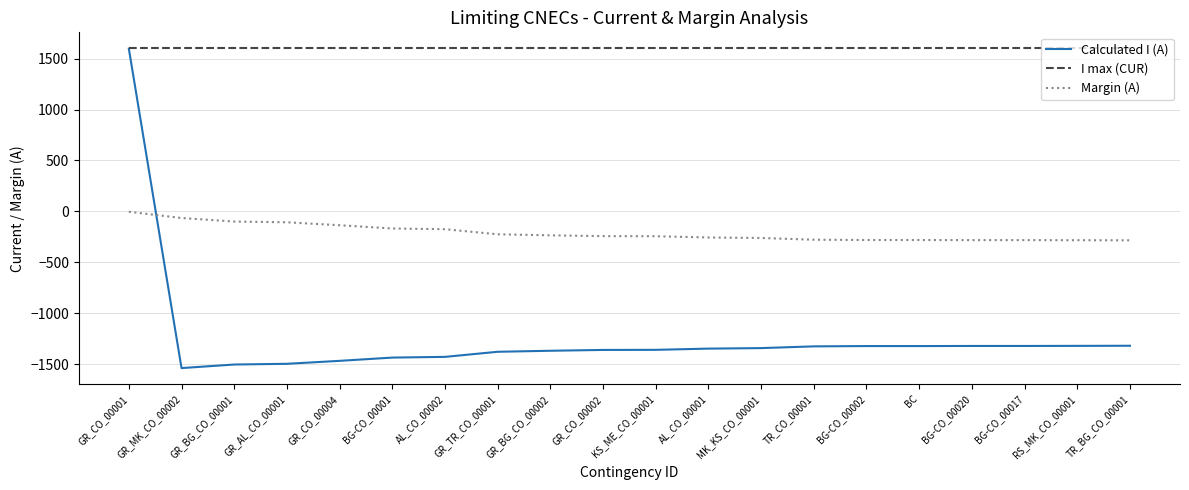

Is the value of I max (CUR) at GR_TR_CO_00001 greater than the value of Calculated I (A) at BG-CO_00017?

Yes